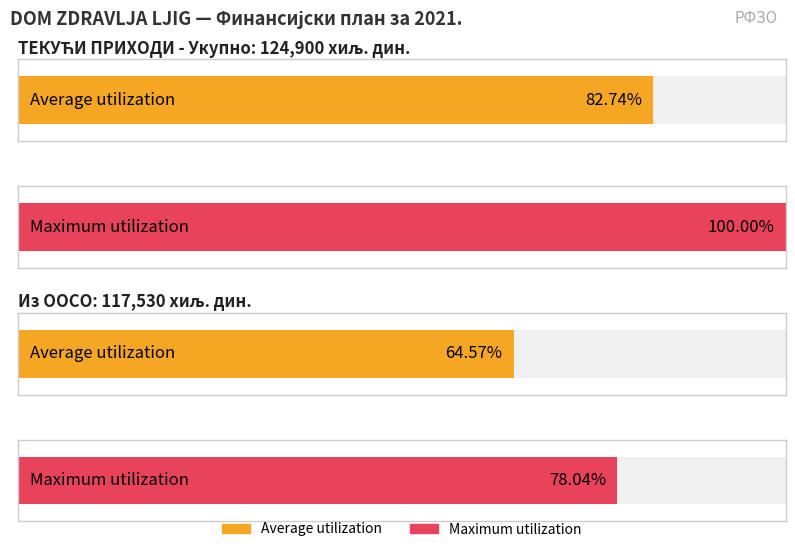

At which category is the sum across all series the highest?

ТЕКУЋИ ПРИХОДИ